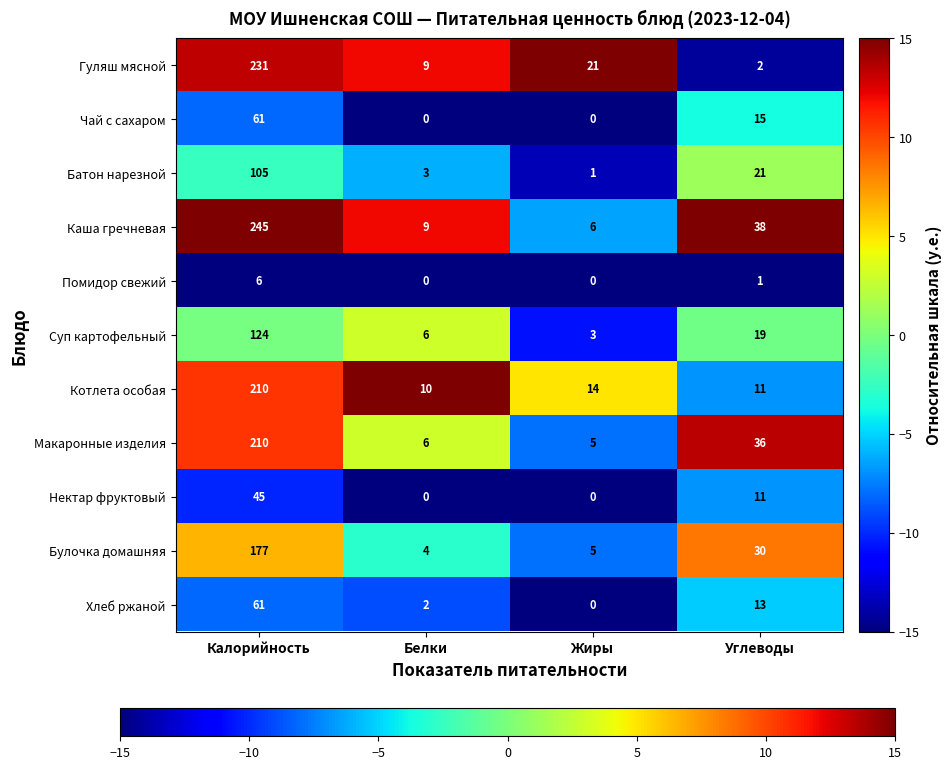

The Помидор свежий series shows 1 at Углеводы. True or false?

True